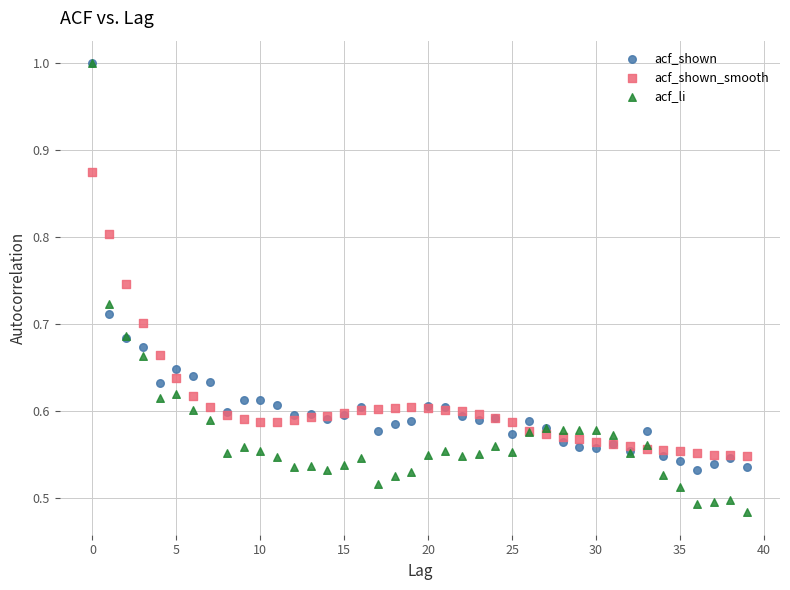

What are all the series names shown in the legend?

acf_shown, acf_shown_smooth, acf_li